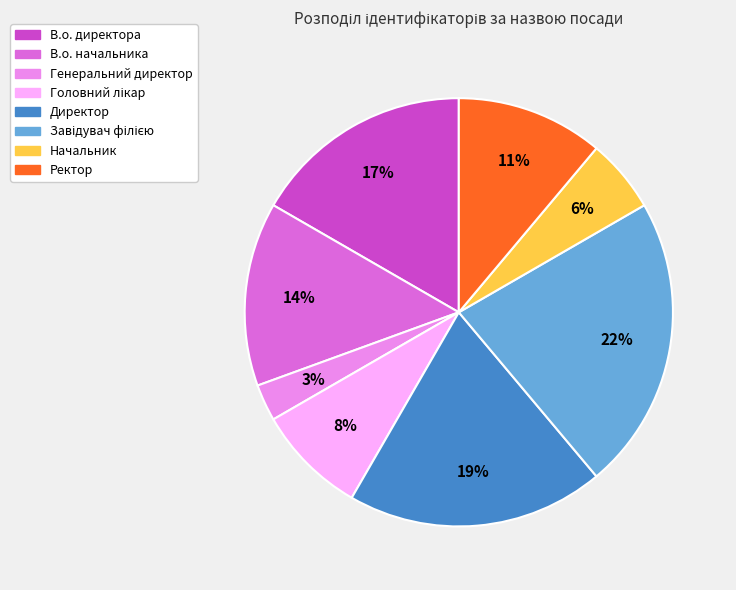

To the nearest percent, what is the combined percentage of В.о. директора and Ректор?

28%